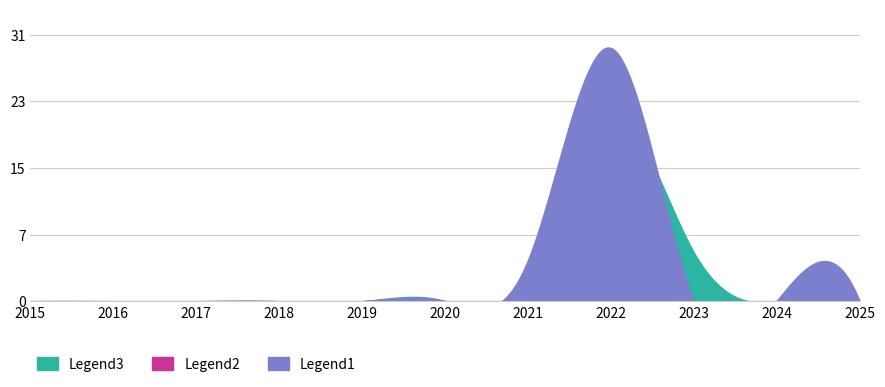

Which series has the largest total across all categories?

Legend1